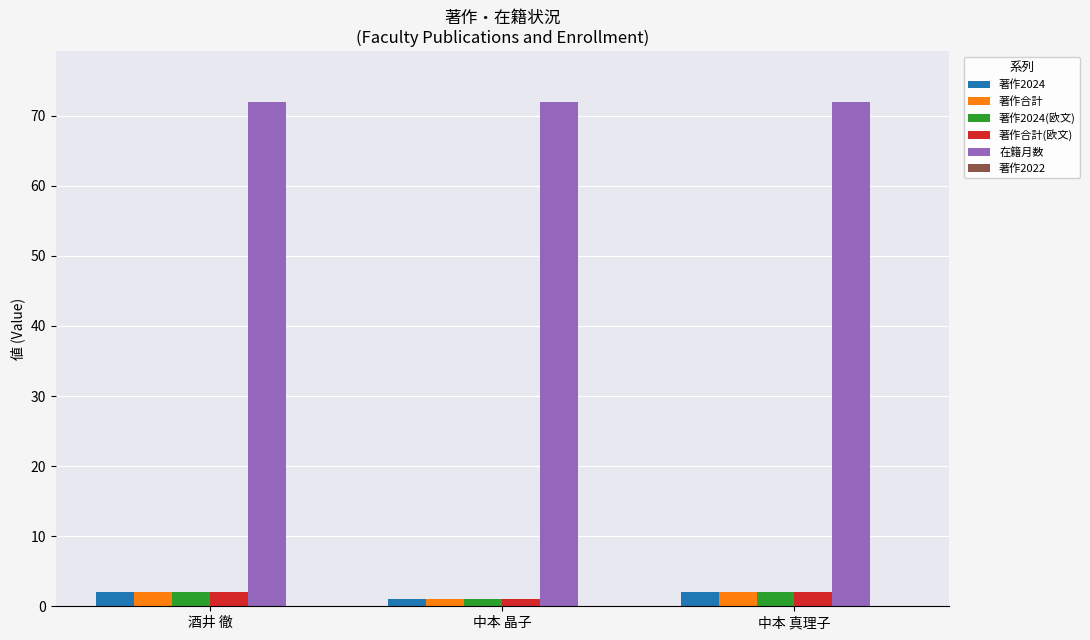

What is the value of the 著作2024 bar at the 1st from the left?

2